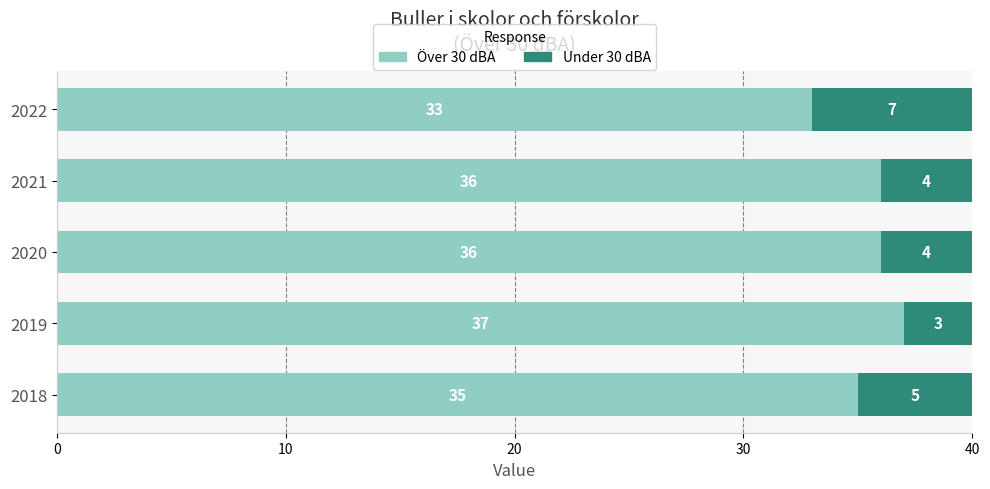

Which category has the lowest value in the Över 30 dBA series?

2022